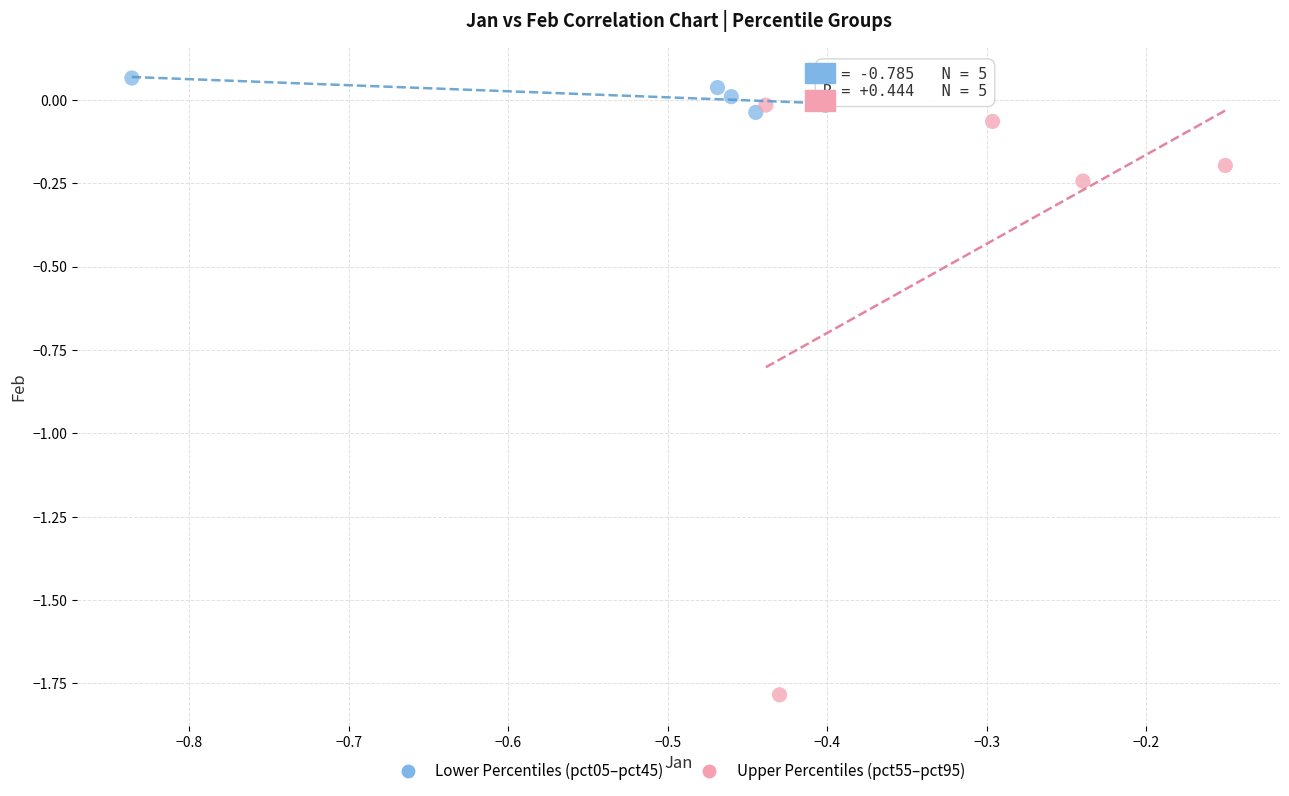

Which series has the largest Y range (max minus min)?

Upper Percentiles (pct55–pct95)